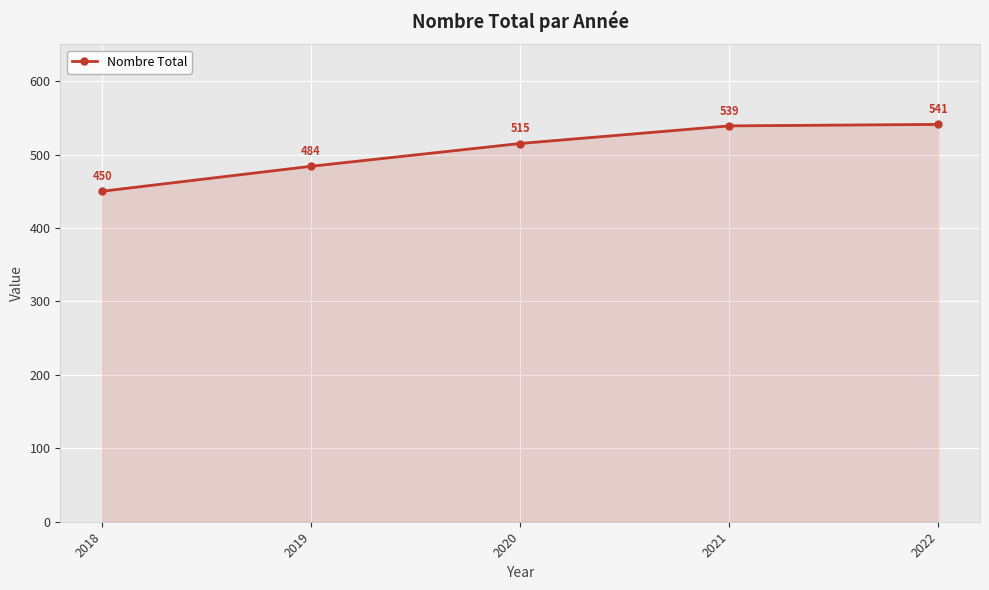

Which has a higher value, 2018 or 2020?

2020